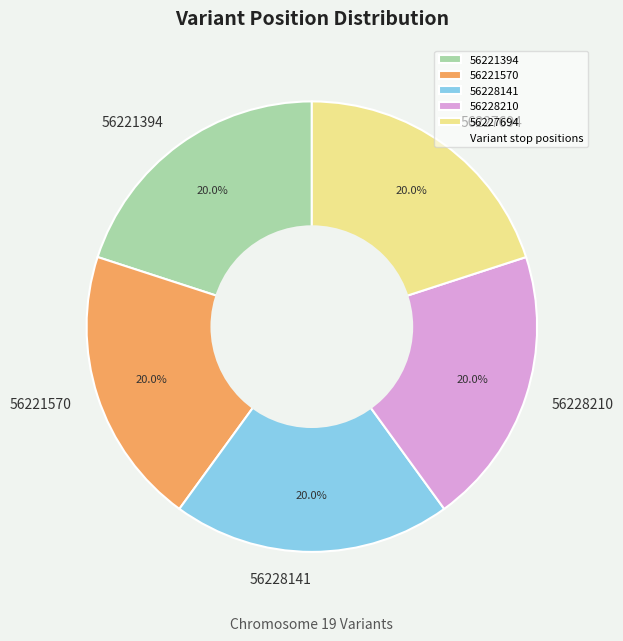

What portion of the pie excludes 56228141?

80.0%